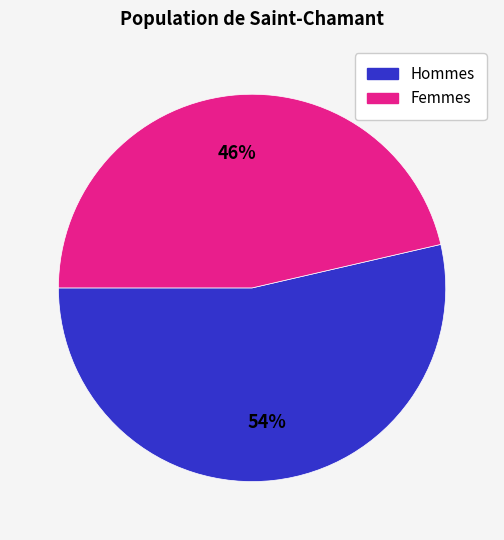

True or false: Hommes accounts for 54% of the total.

True